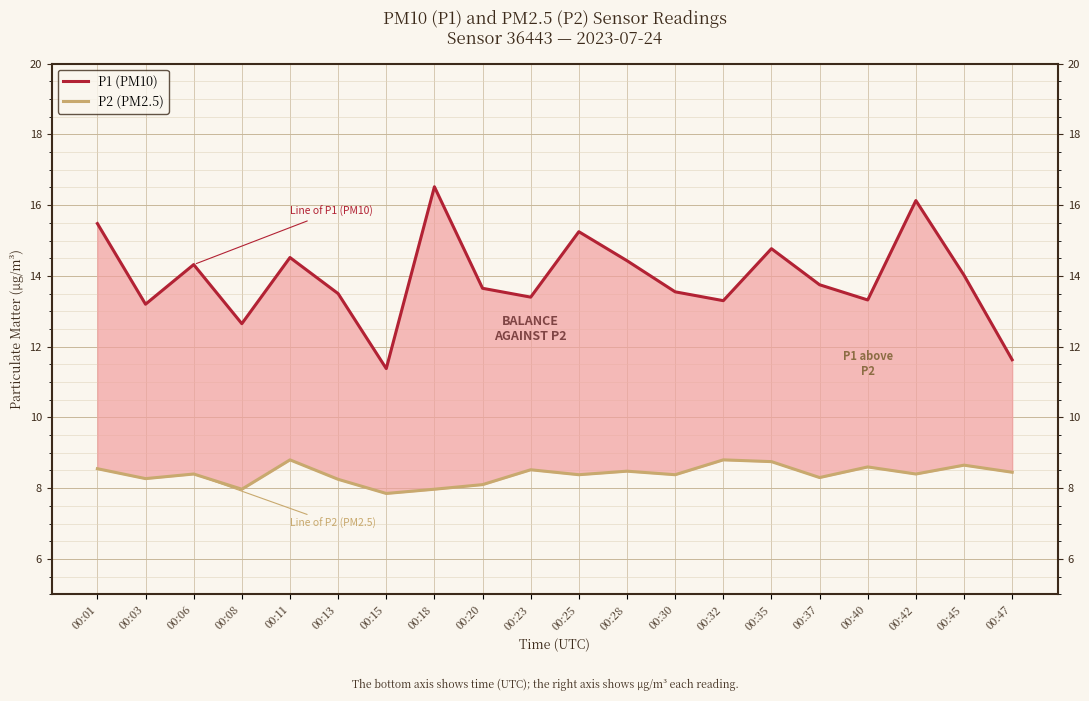

What is the average value of the P2 (PM2.5) series?

8.4